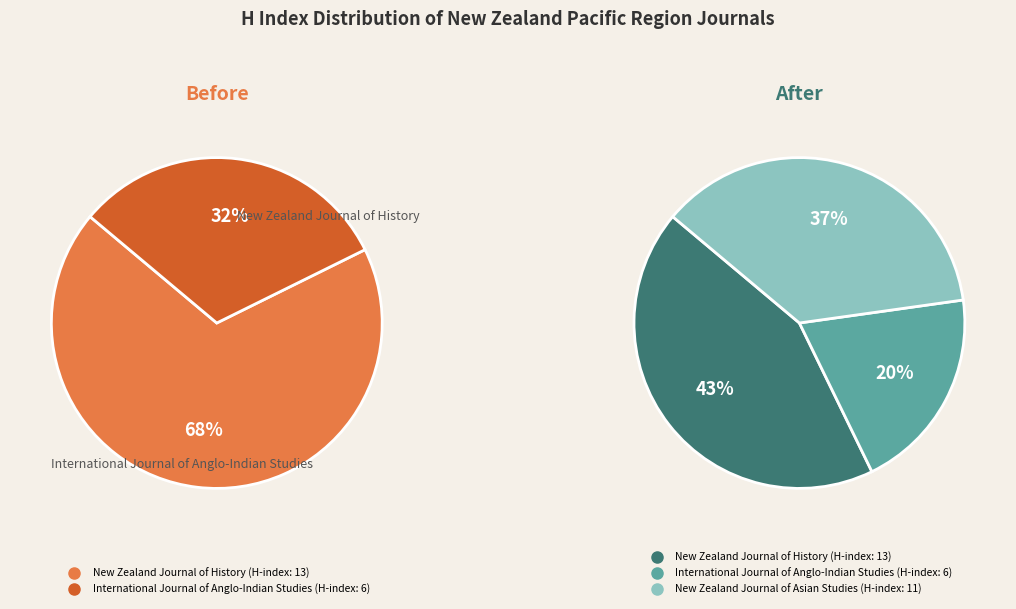

True or false: New Zealand Journal of Asian Studies accounts for 37% of the total.

True